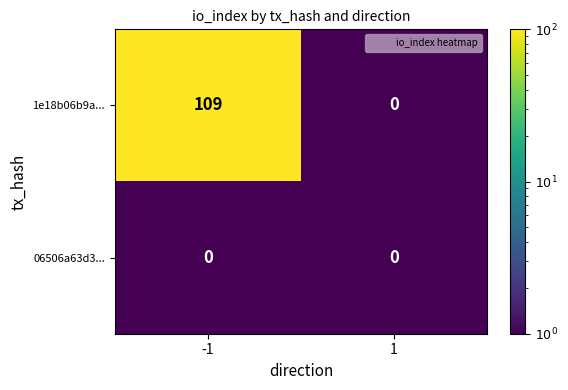

Rank the series by their average value, from highest to lowest.

1e18b06b9a..., 06506a63d3...